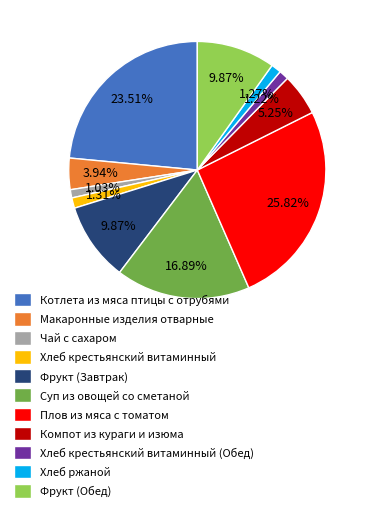

How many slices are in this pie chart?

11